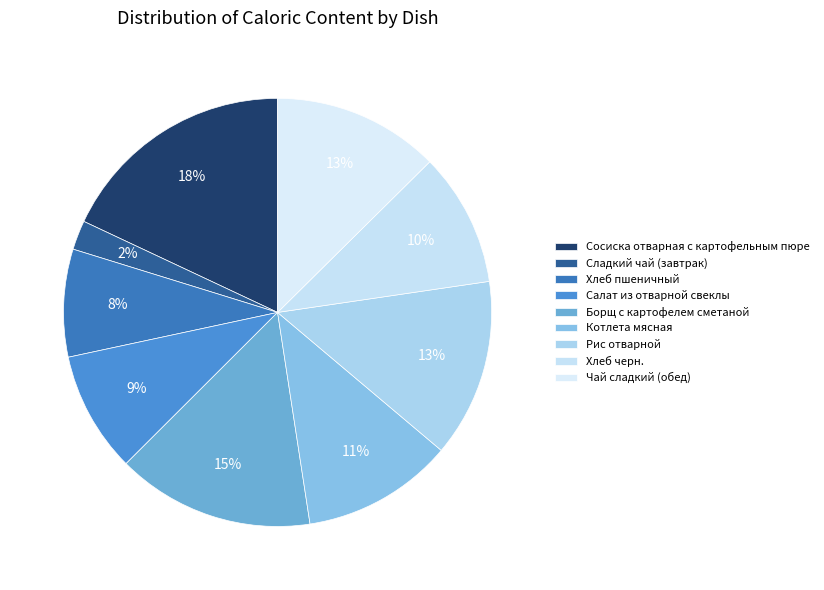

What is the smallest slice in the pie chart?

Сладкий чай (завтрак)